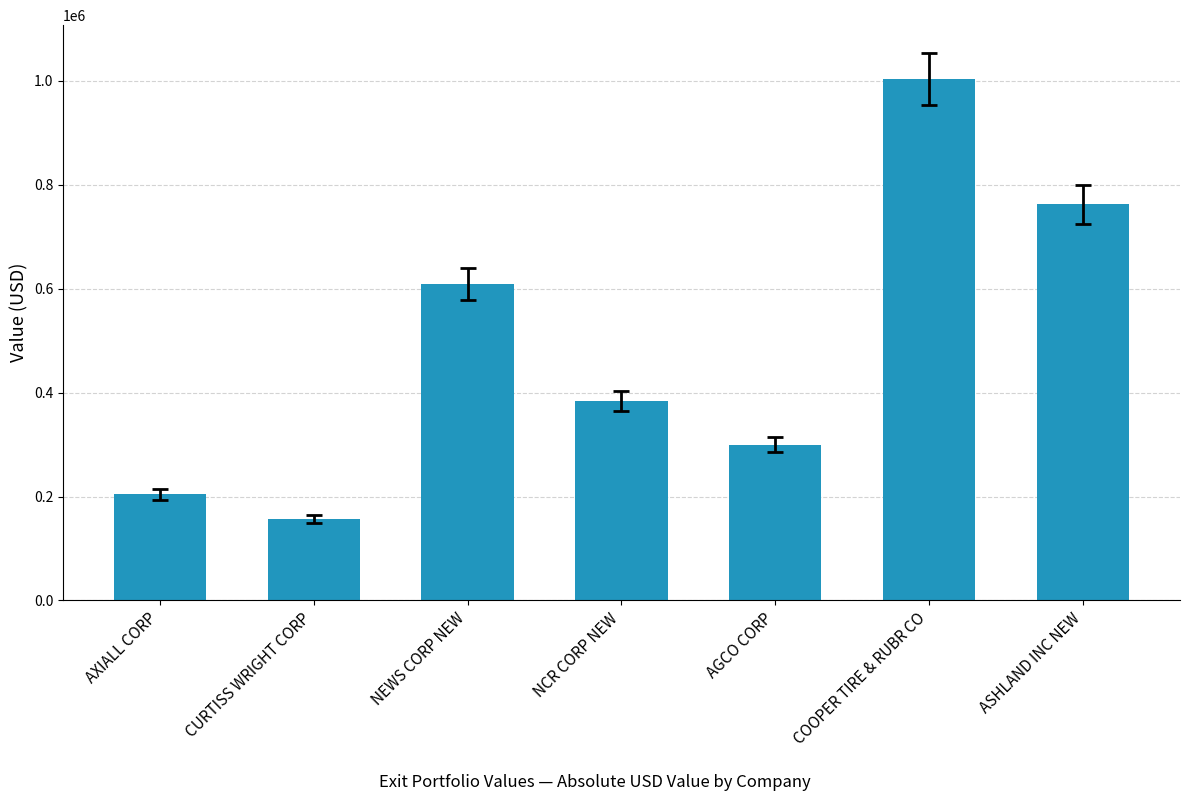

Reading left to right, what are all the values shown in this chart?

AXIALL CORP=204259	CURTISS WRIGHT CORP=155865	NEWS CORP NEW=608986	NCR CORP NEW=383375	AGCO CORP=300000	COOPER TIRE & RUBR CO=1004409	ASHLAND INC NEW=762401